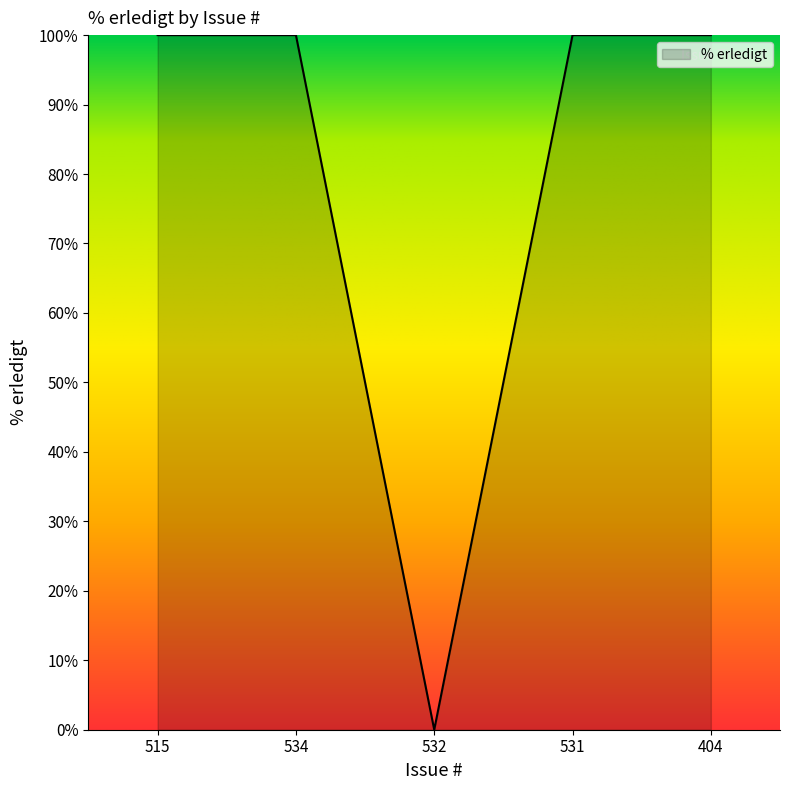

Reading right to left, list all the values displayed in this chart.

404=100	531=100	532=0	534=100	515=100